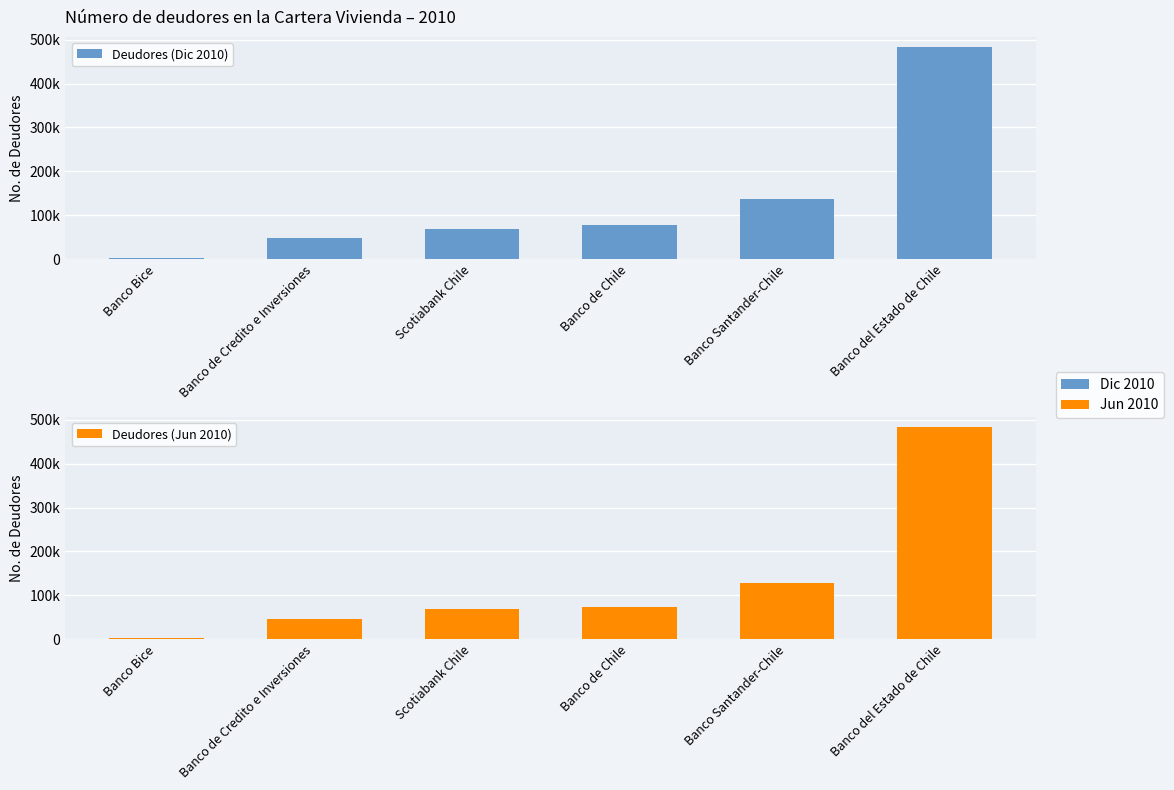

What is the average value of the Deudores (Jun 2010) series?

134033